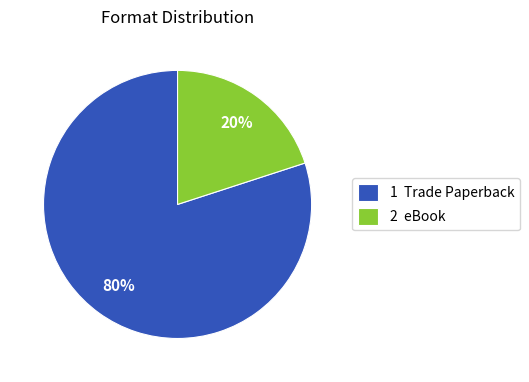

To the nearest percent, what is the difference between the largest and smallest slice percentages?

60%